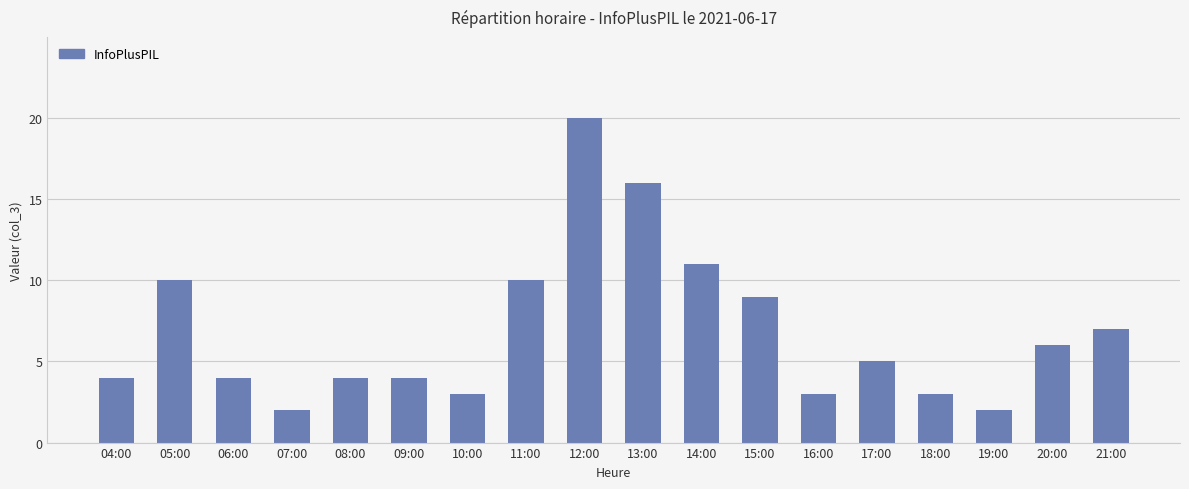

What is the difference between the values at 17:00 and 08:00?

1